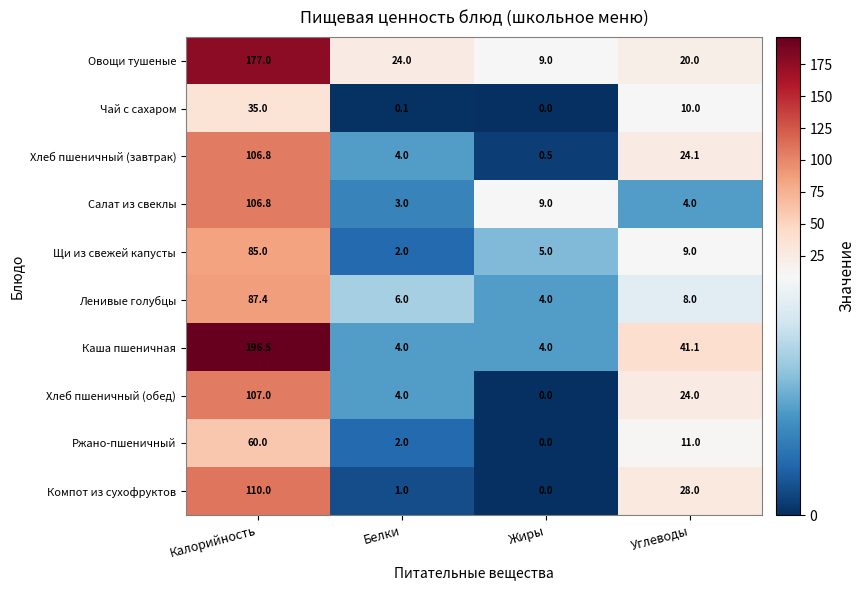

Between Жиры and Углеводы, which series saw the biggest shift?

Каша пшеничная